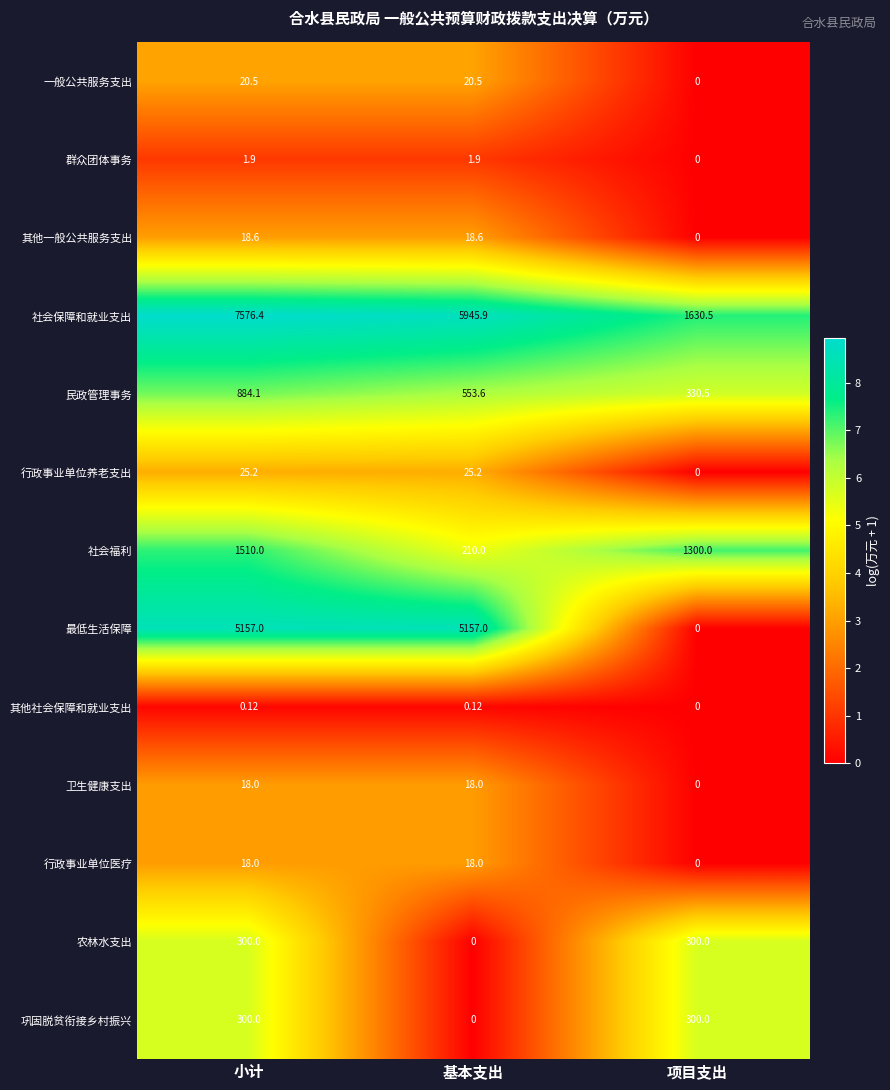

Between 小计 and 项目支出, which series saw the biggest shift?

社会保障和就业支出